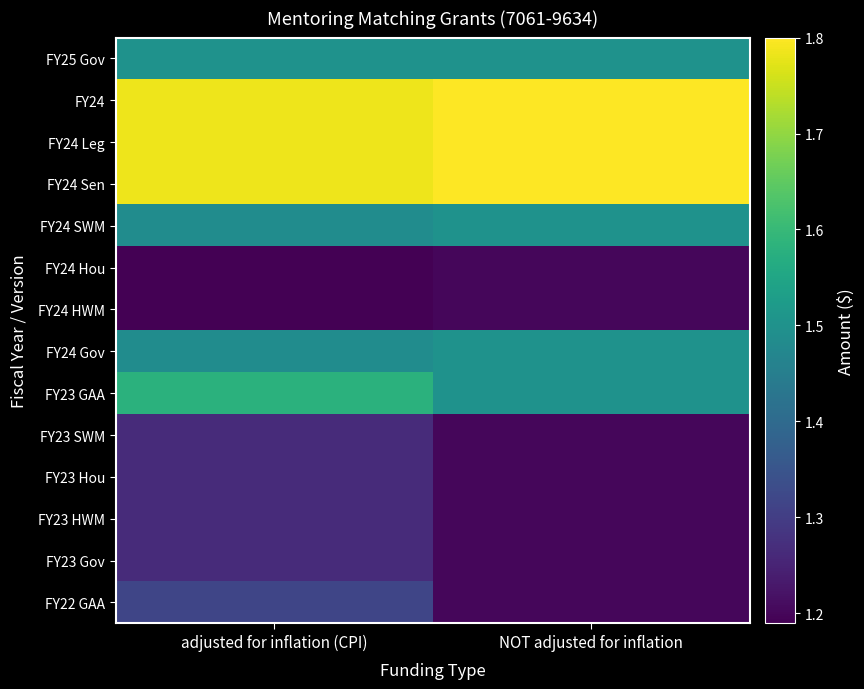

What is the smallest value displayed?

1189485